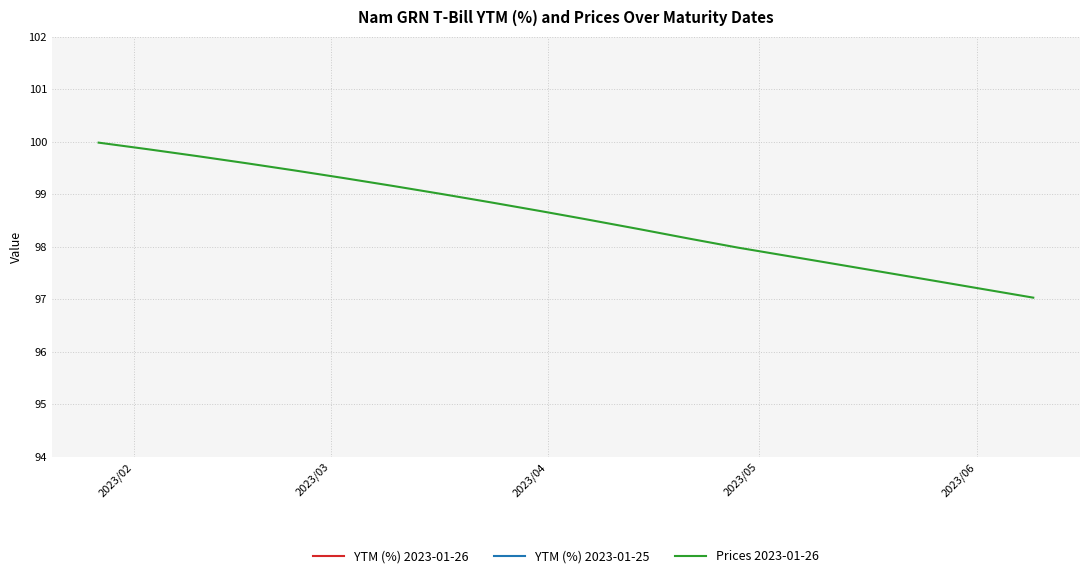

What is the difference between the maximum and second lowest values in the YTM (%) 2023-01-26 series?

1.8